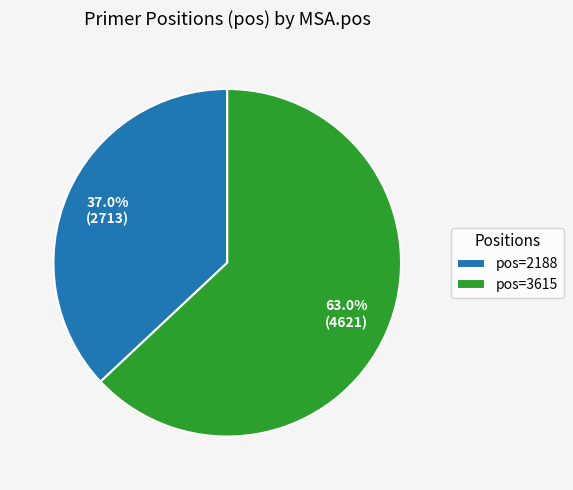

Which slice is the smallest?

pos=2188